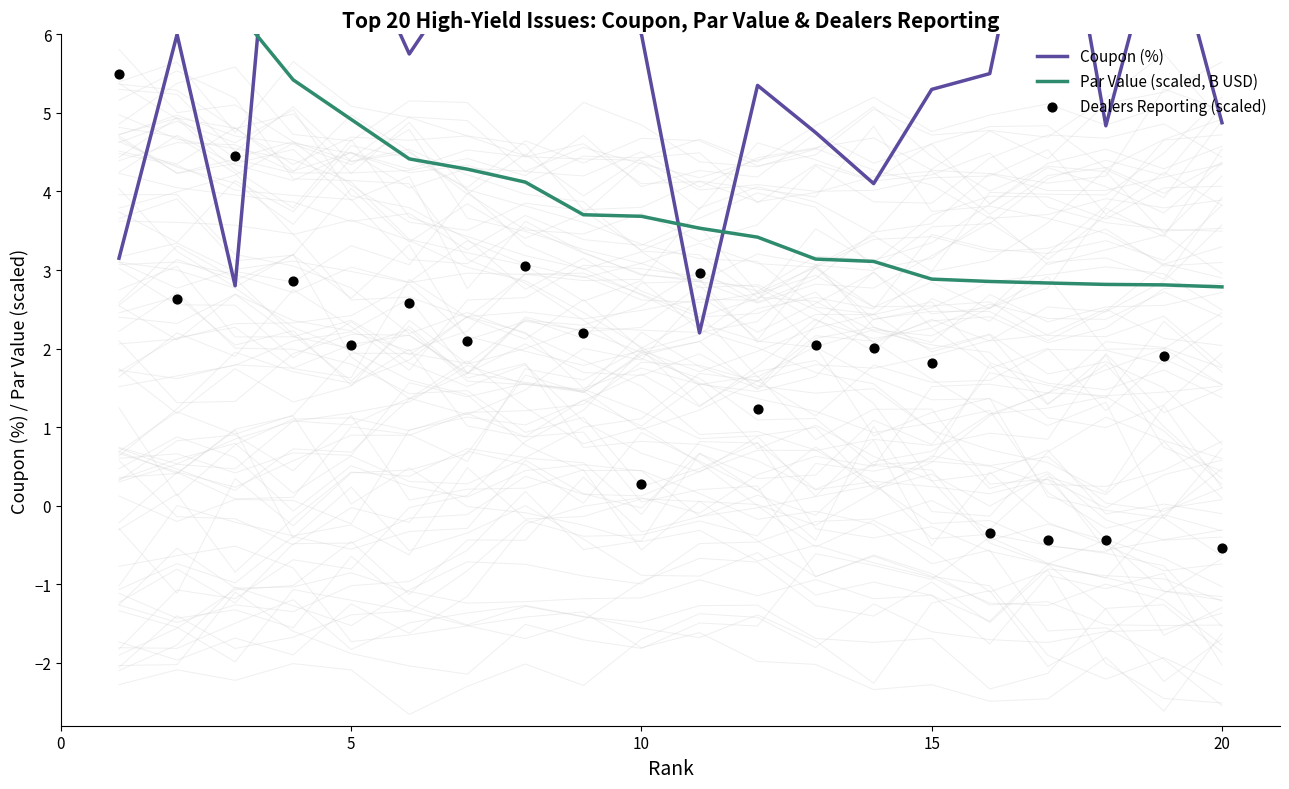

What are all the series names shown in the legend?

Coupon (%), Par Value (scaled, B USD), Dealers Reporting (scaled)